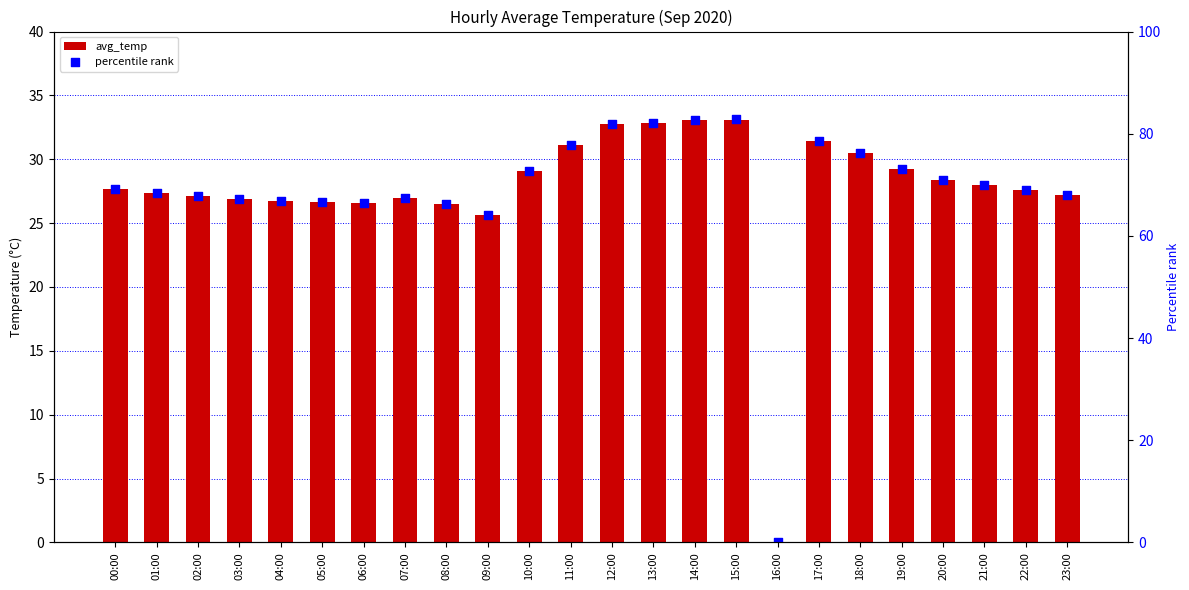

What are all the series names shown in the legend?

avg_temp, percentile rank